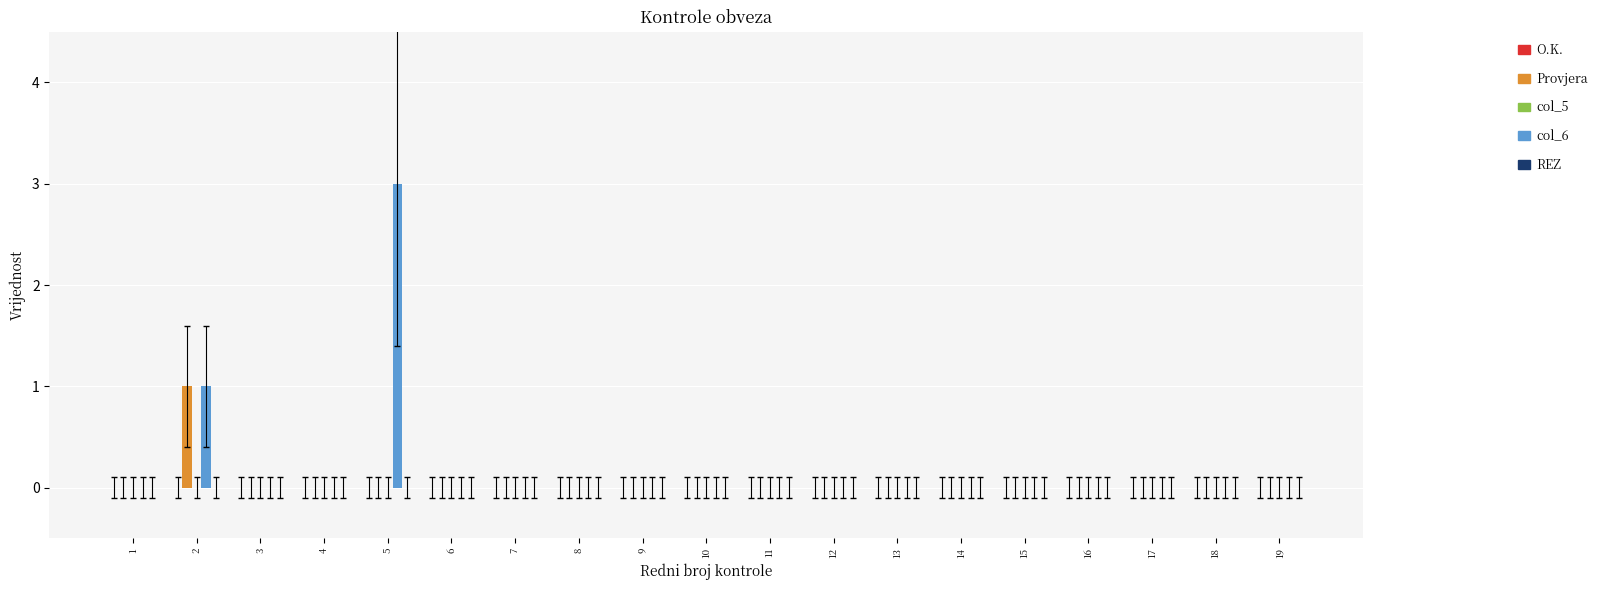

At which category is the sum across all series the highest?

5